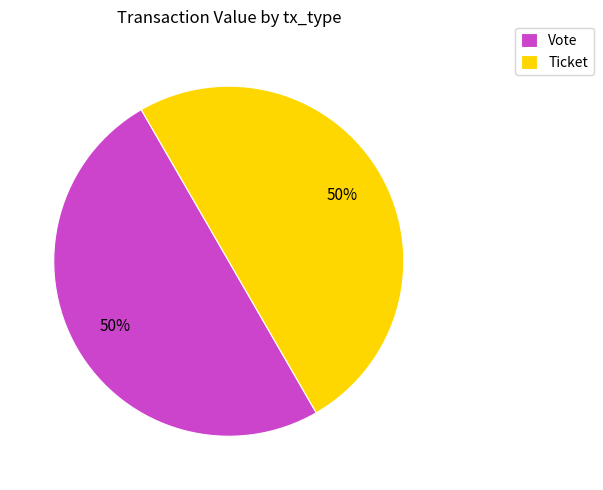

Count the number of slices in the pie.

2